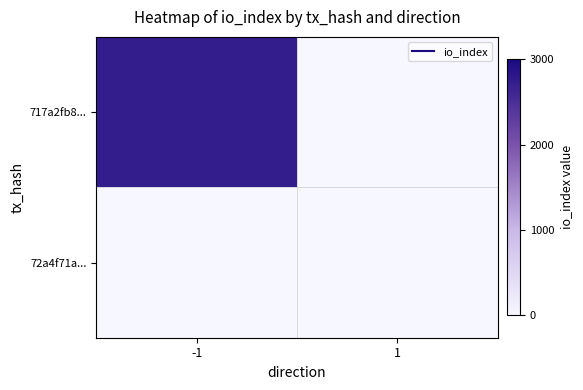

At how many categories does at least one series exceed 426?

1